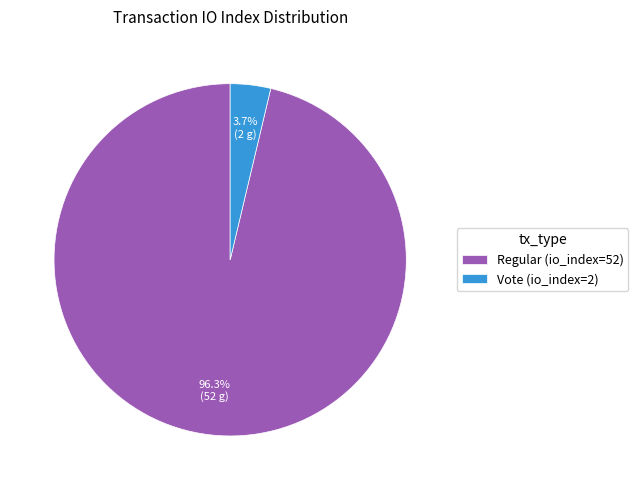

To the nearest percent, what percentage of the pie is Vote (io_index=2)?

4%